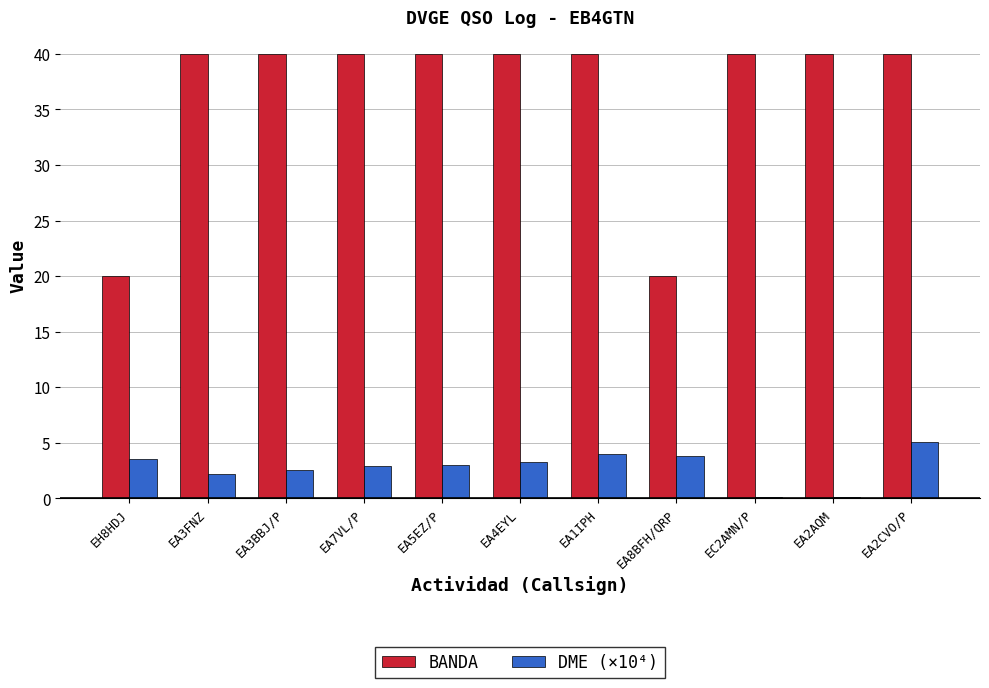

What is the total value across all series at EA3BBJ/P?

42.5